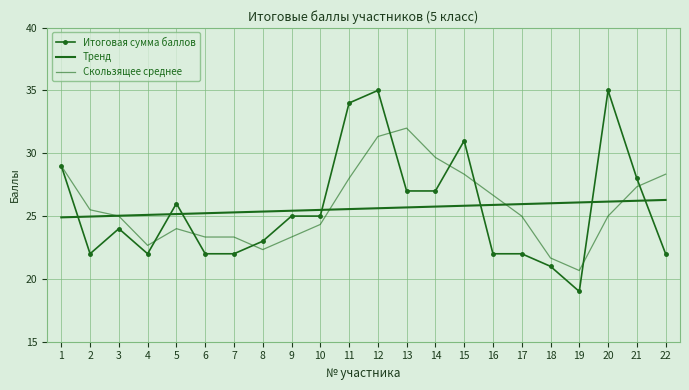

Is this an area chart (filled region under the line)?

No